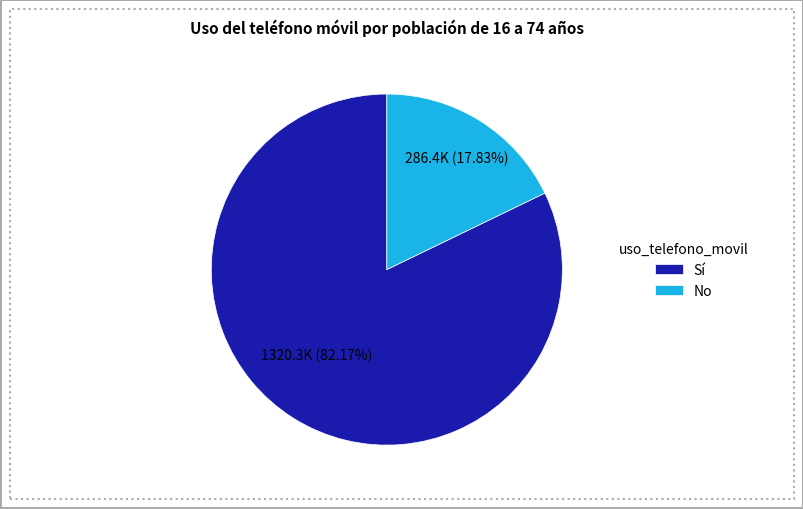

Which category has the biggest portion of the pie?

Sí